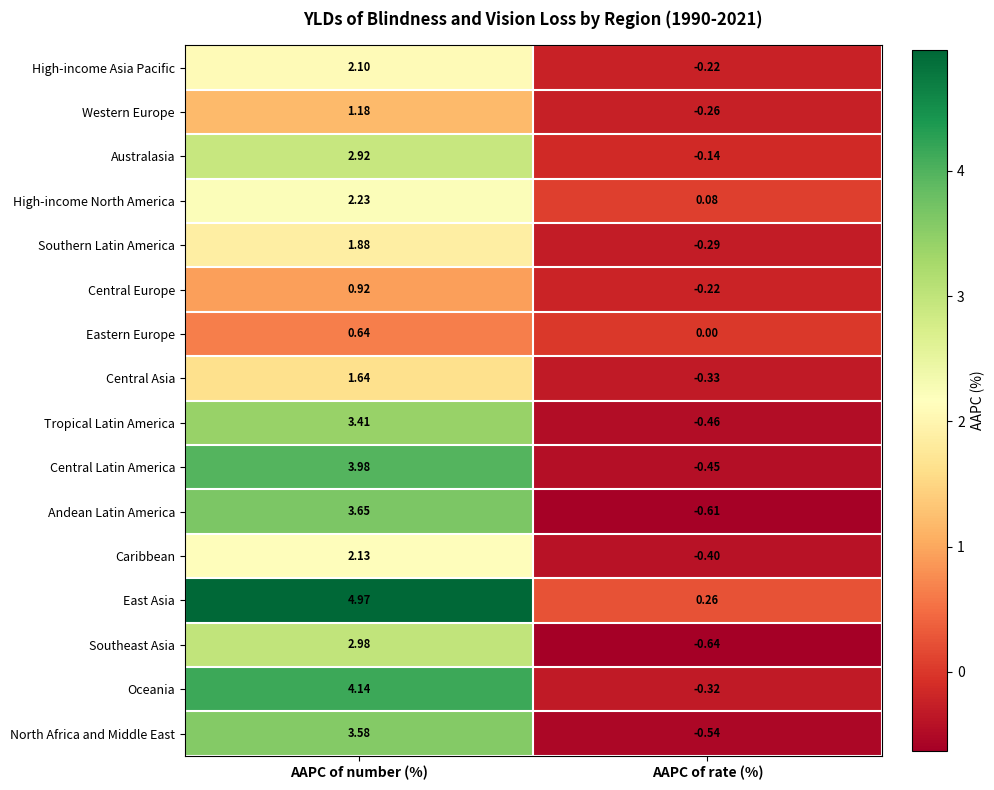

Is the value of North Africa and Middle East at AAPC of rate (%) greater than the value of High-income Asia Pacific at AAPC of rate (%)?

No